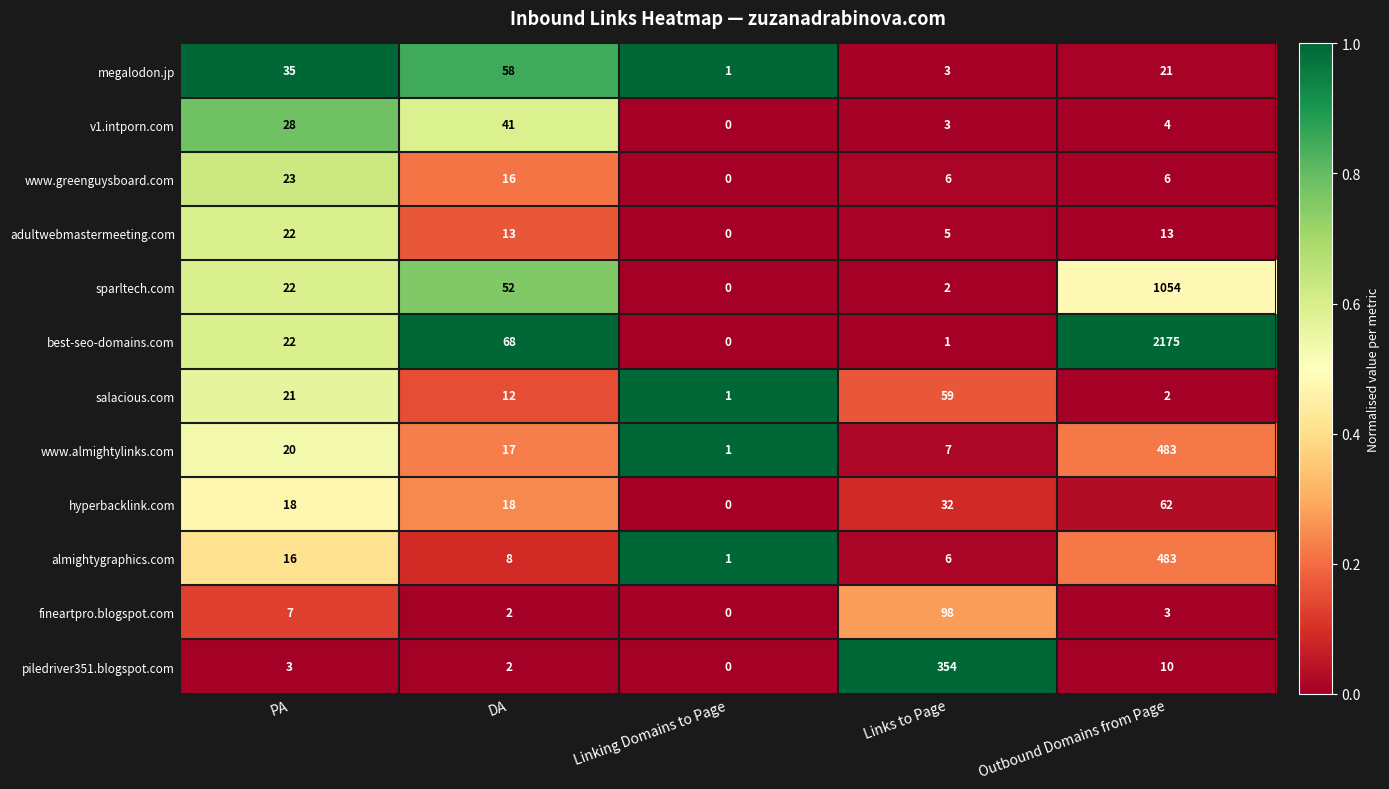

Which series has the largest total across all categories?

best-seo-domains.com